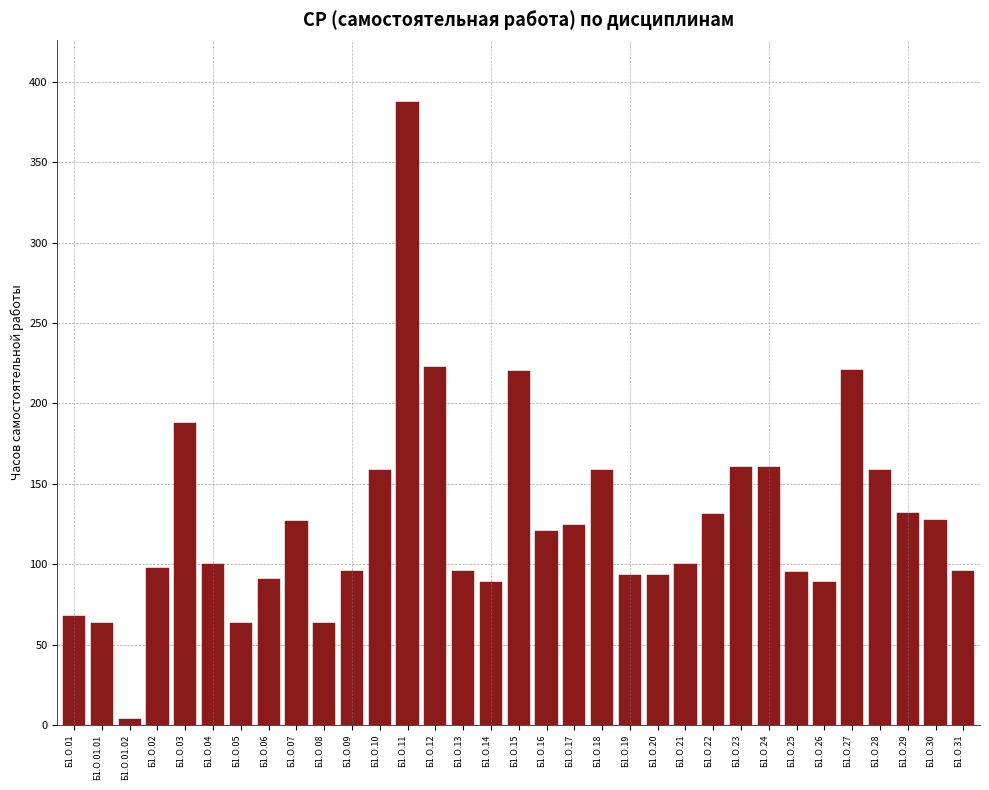

True or false: the data shows 142.0 at Б1.О.26.

False